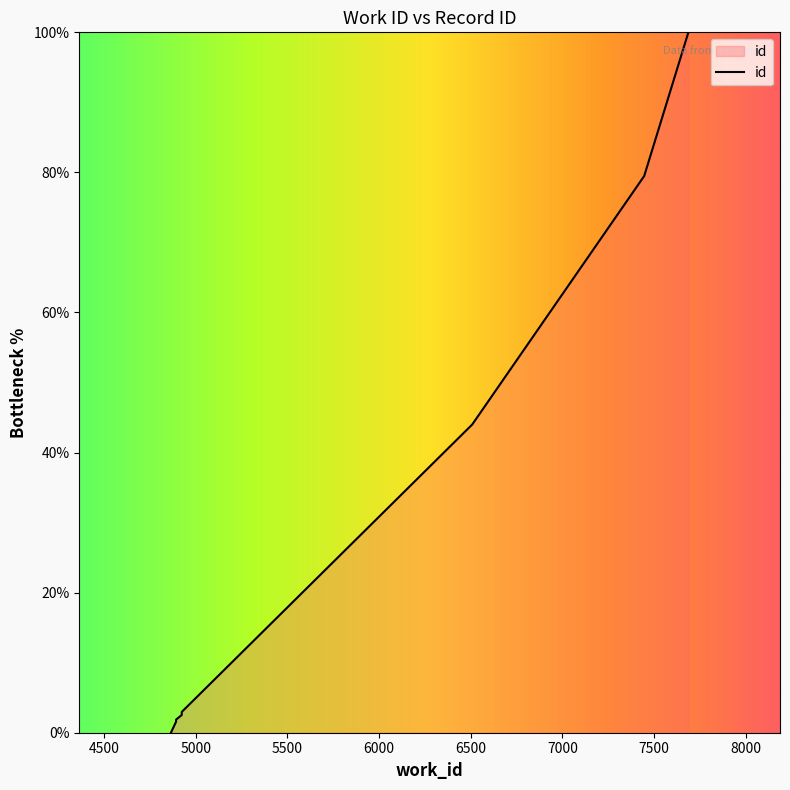

What is the change in value from 4923 to 6508?

+41.5